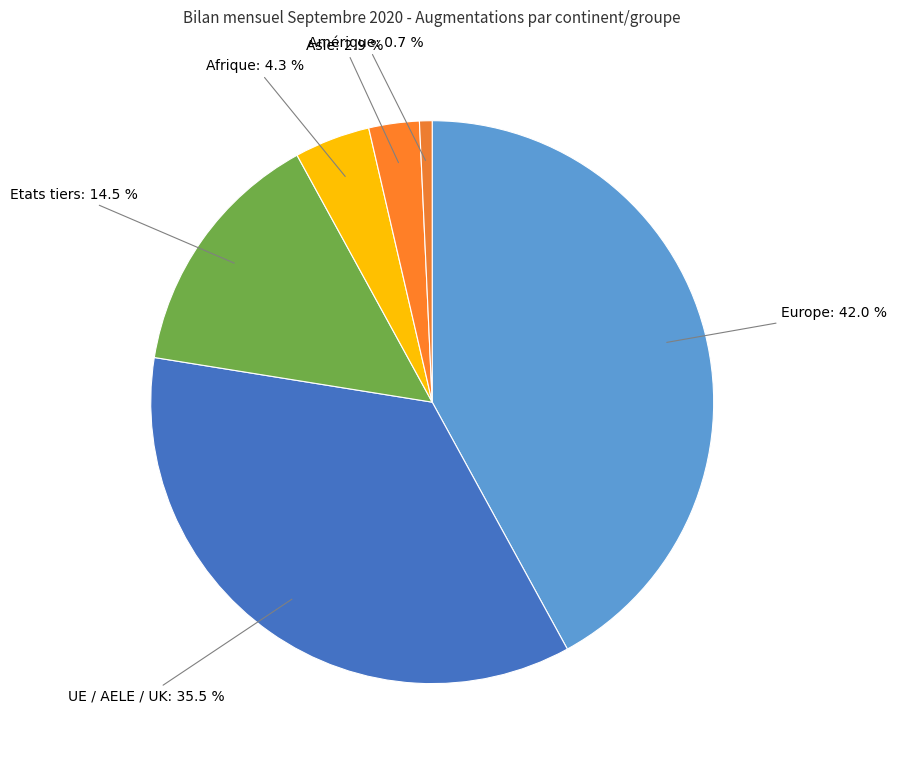

How many slices are in this pie chart?

6